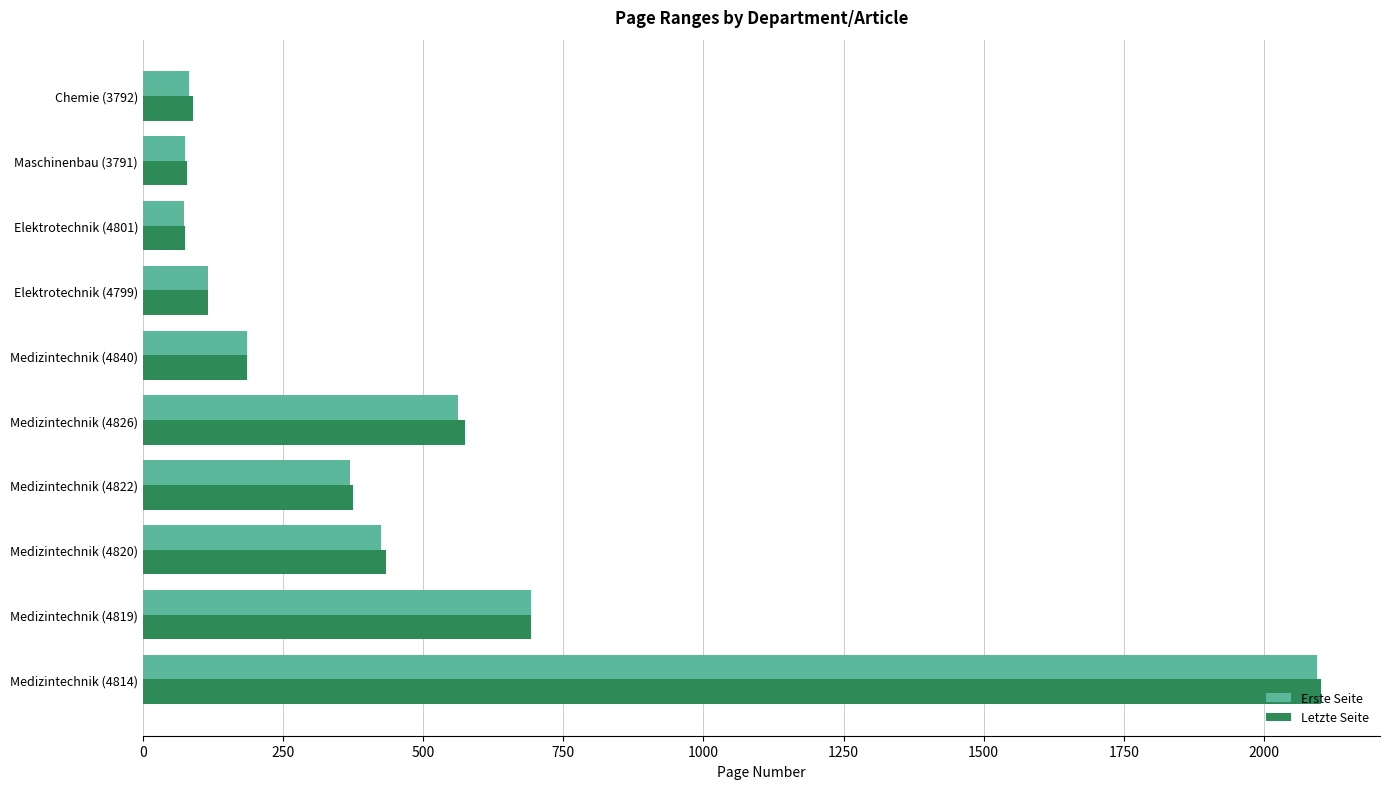

Which series has the largest range (max minus min)?

Letzte Seite